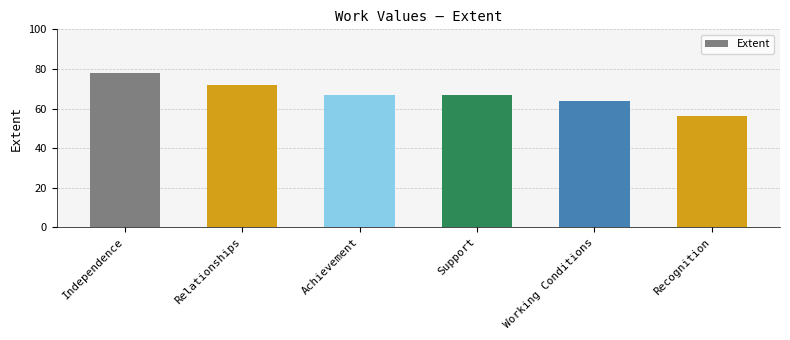

What value does the data have at Support, to the nearest 10?

70